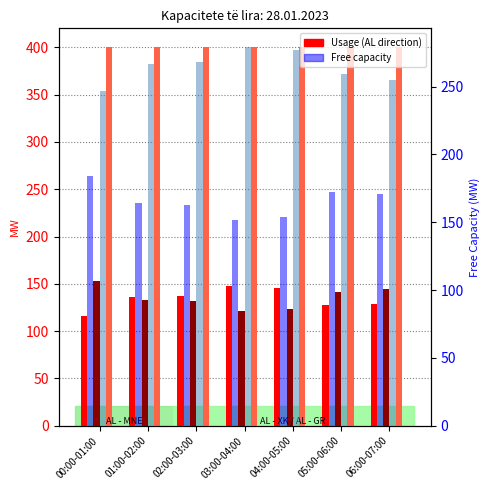

What is the difference between the maximum and minimum values in the AL-MNE Free series?

32